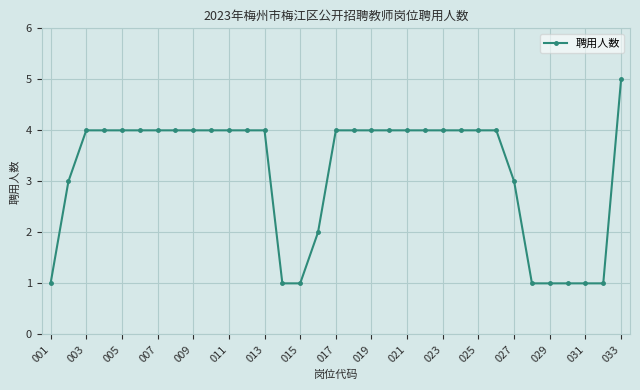

Is this an area chart (filled region under the line)?

No